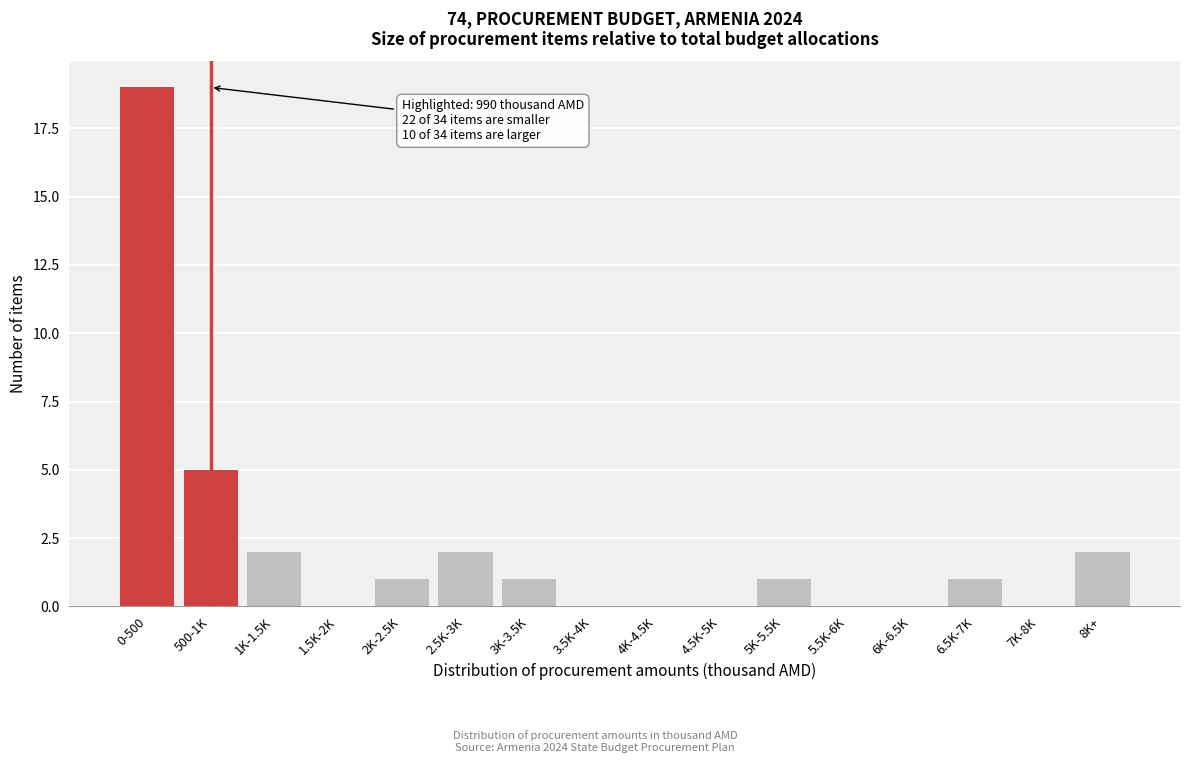

Reading left to right, transcribe all the data shown in this chart.

0-500=19	500-1K=5	1K-1.5K=2	1.5K-2K=0	2K-2.5K=1	2.5K-3K=2	3K-3.5K=1	3.5K-4K=0	4K-4.5K=0	4.5K-5K=0	5K-5.5K=1	5.5K-6K=0	6K-6.5K=0	6.5K-7K=1	7K-8K=0	8K+=2